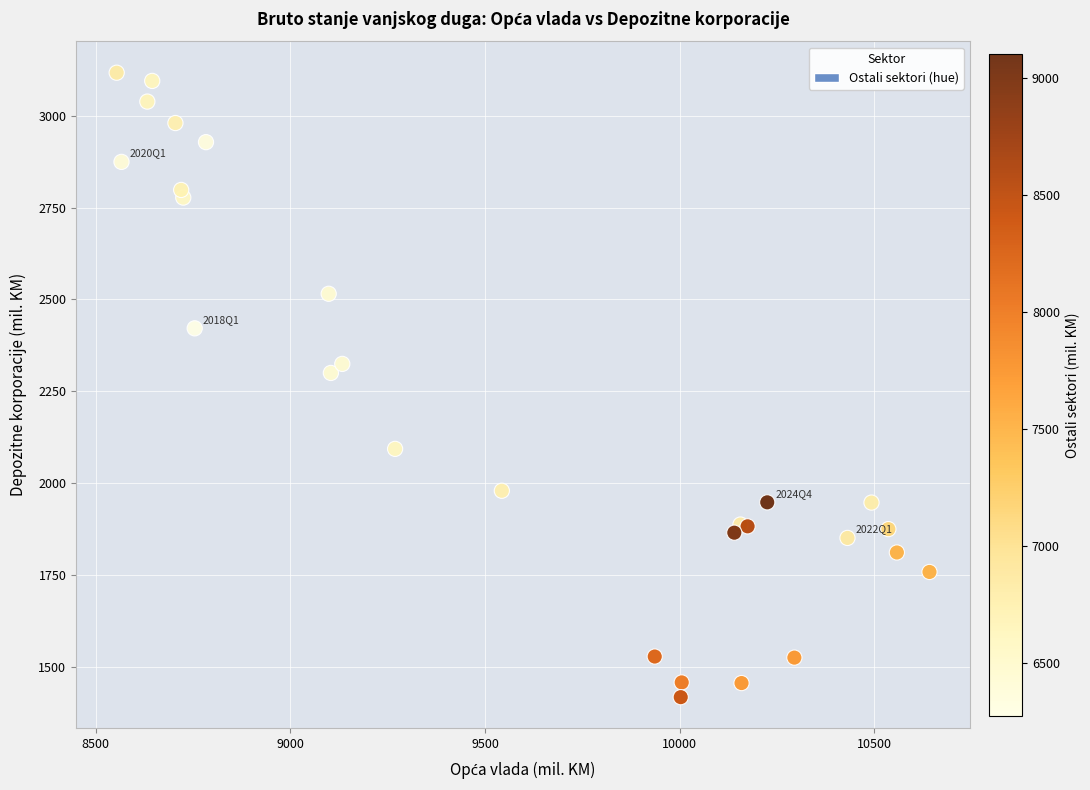

What Y value in the scatter plot is closest to 2267?

2299.8